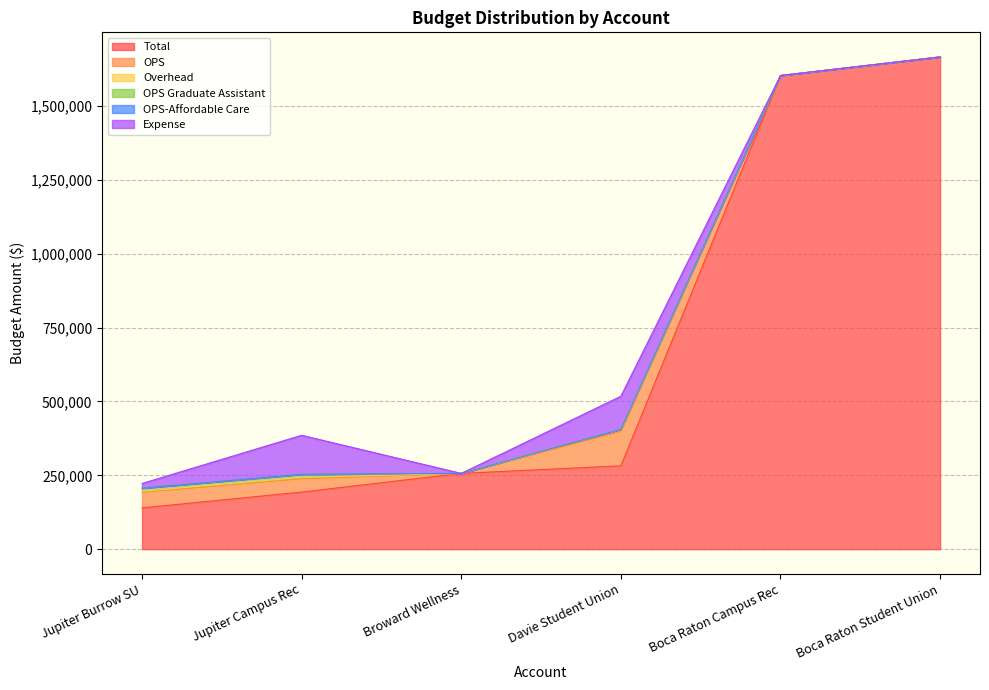

True or false: Overhead and Expense intersect in this chart.

False